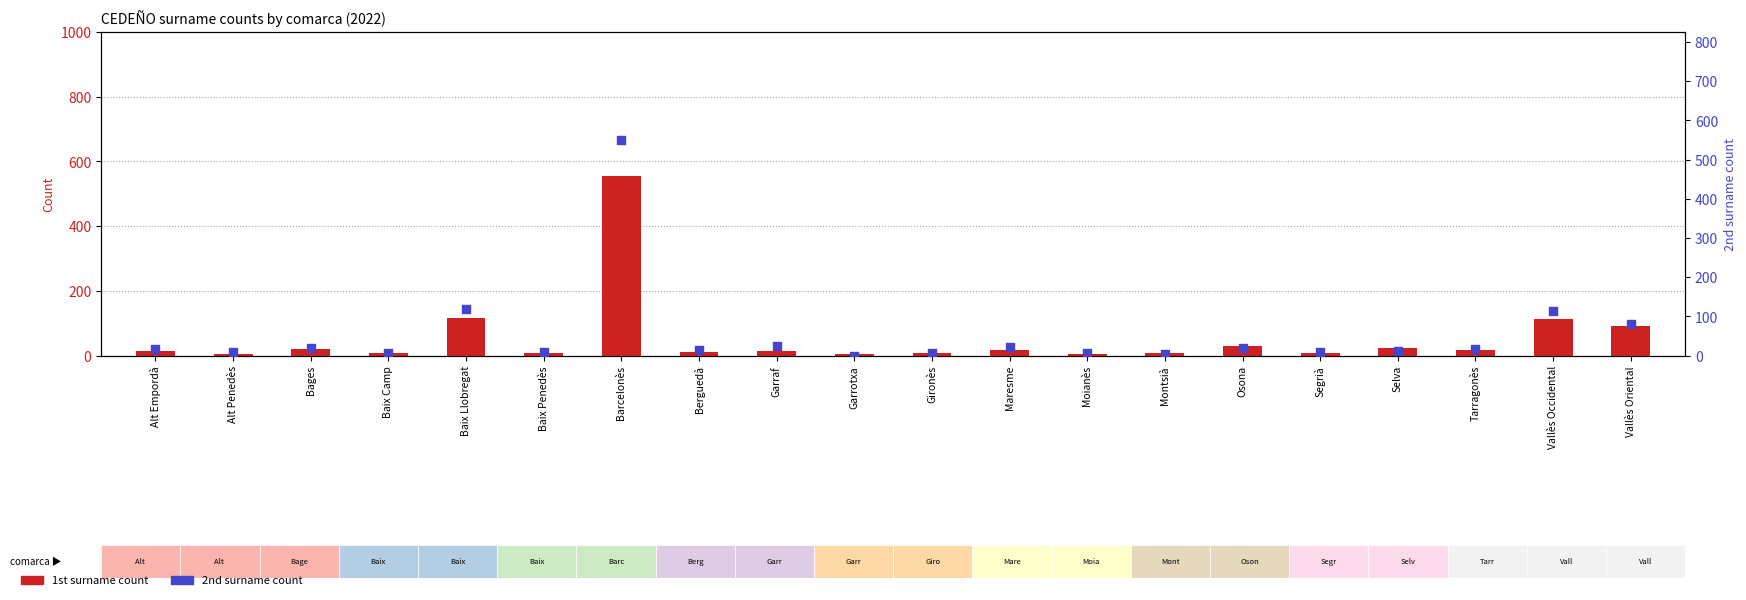

At which category is the sum across all series the highest?

Barcelonès